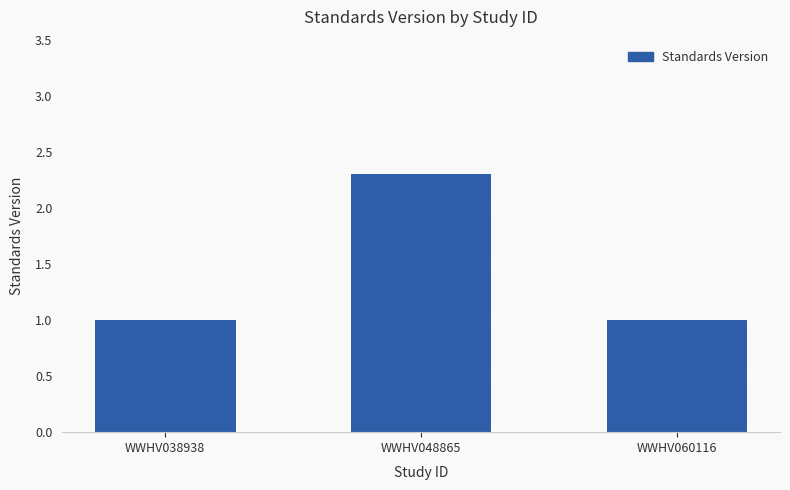

What is the sum of all values?

4.3